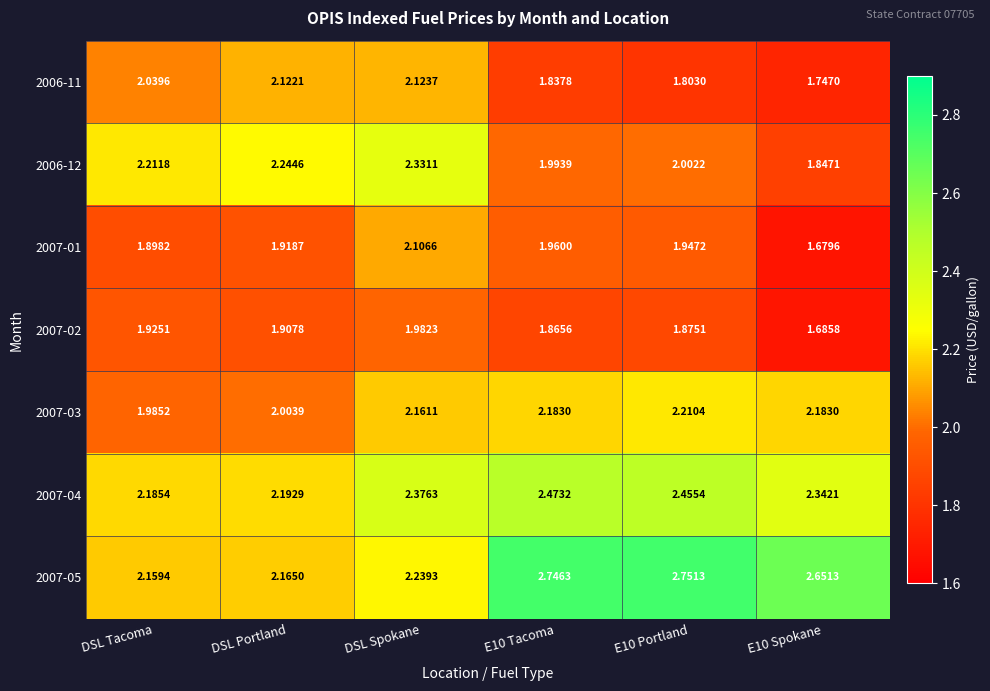

At which label does 2006-11 first exceed 2?

DSL Tacoma